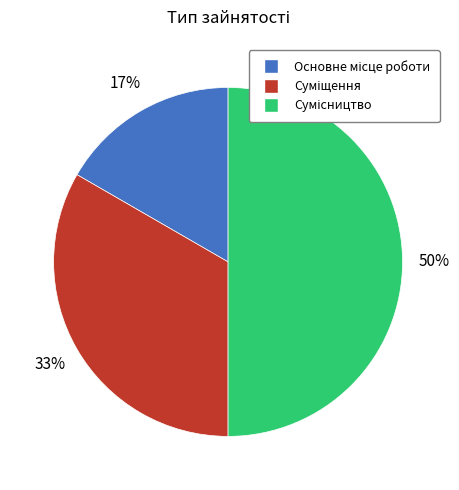

How many segments does this pie chart have?

3